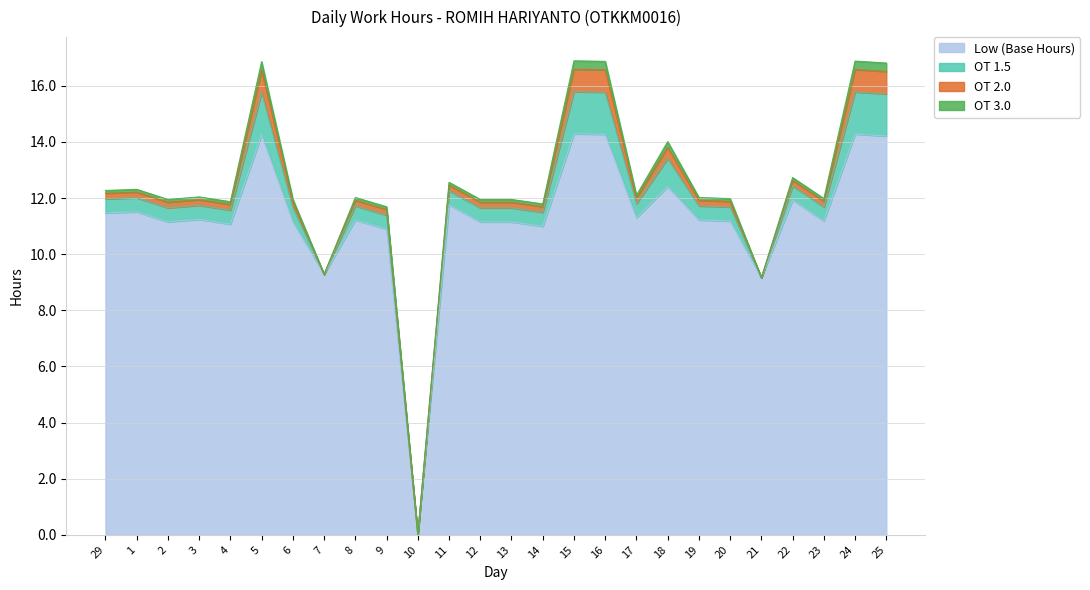

True or false: Low (Base Hours) has more than 1 interior local peaks.

True